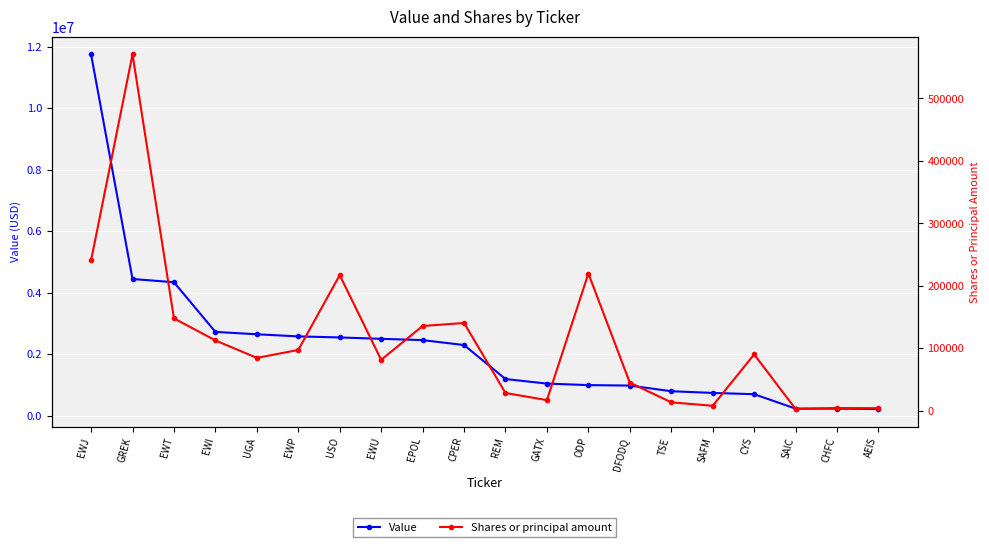

True or false: Shares or principal amount and Value cross at least once.

False